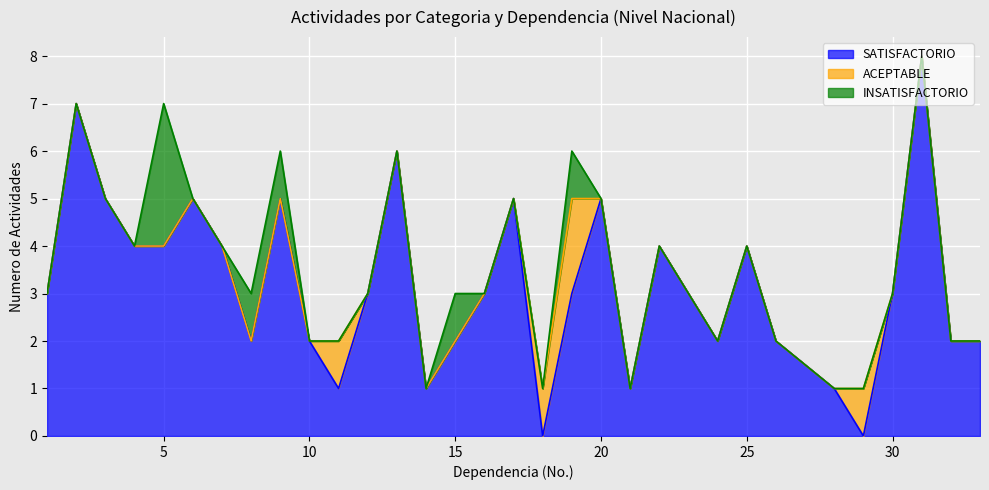

What are all the series names shown in the legend?

SATISFACTORIO, ACEPTABLE, INSATISFACTORIO